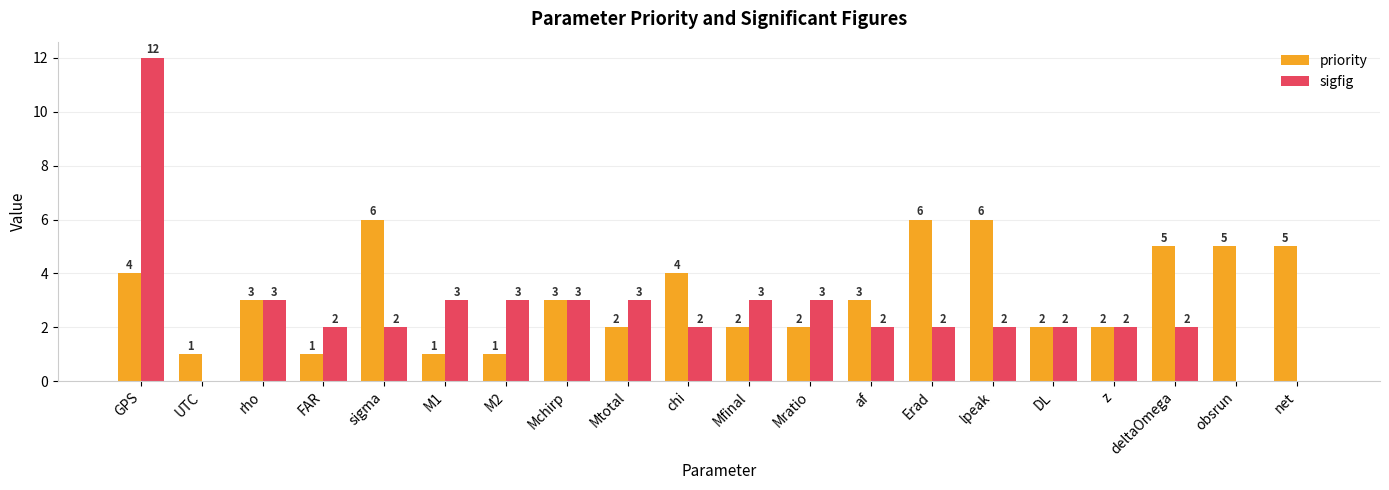

How many priority values are between 2 and 5?

13